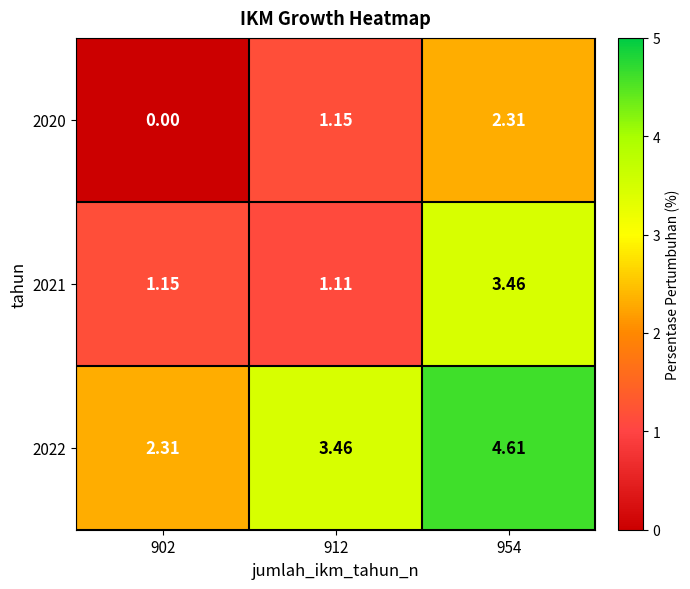

What is the spread (max minus min) of values at 954?

2.3